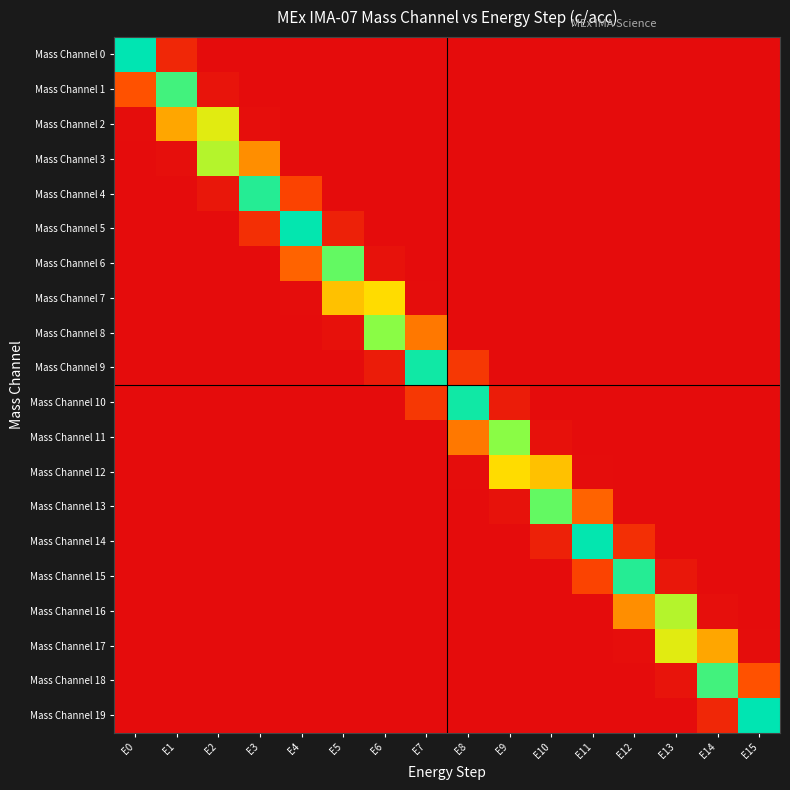

What is the difference between the highest and lowest values at E1?

0.9